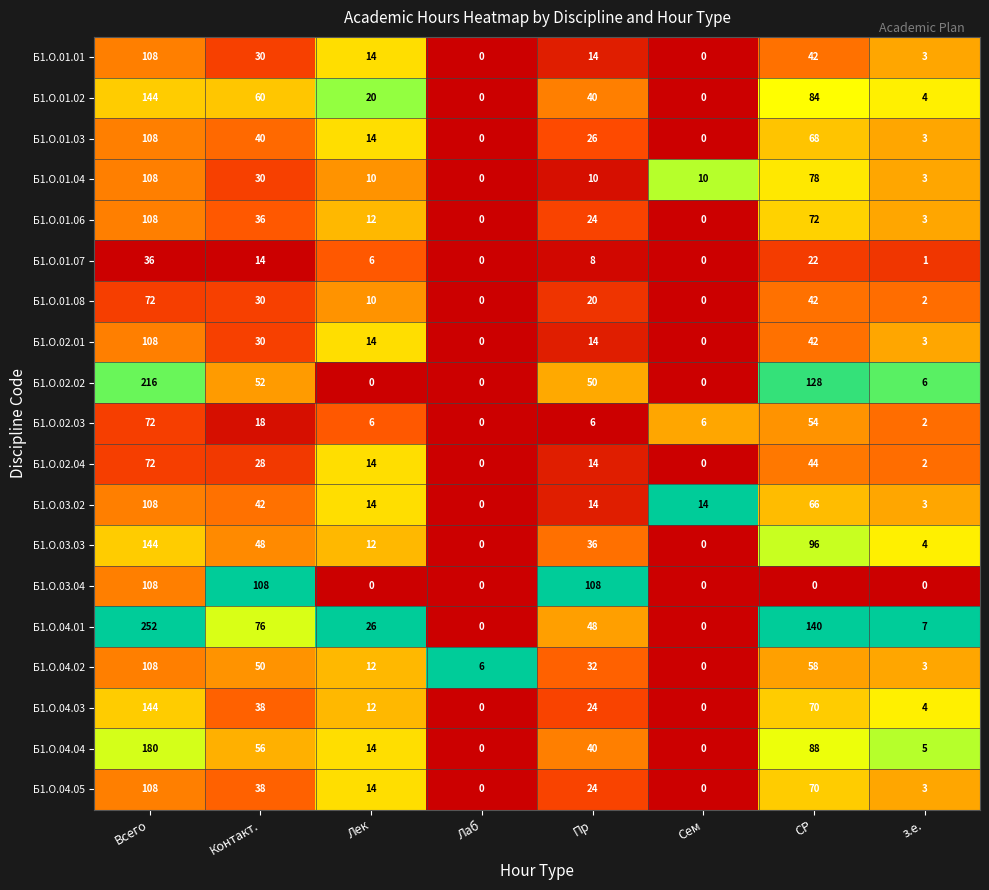

What is the total value across all series at Всего?

2304